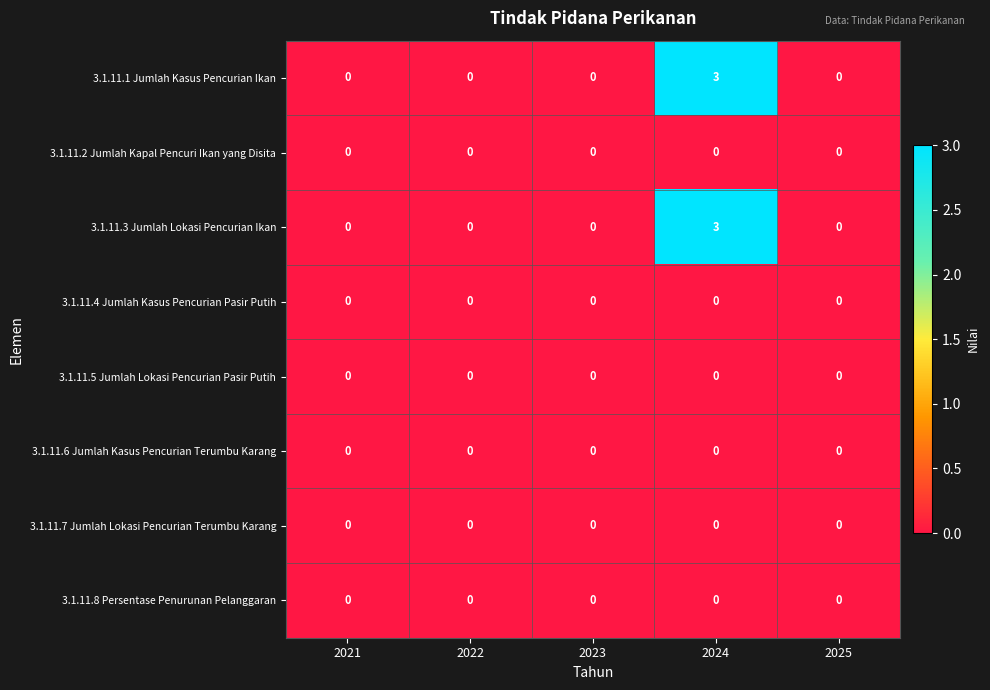

What is the approximate value of 3.1.11.1 Jumlah Kasus Pencurian Ikan at 2024?

3